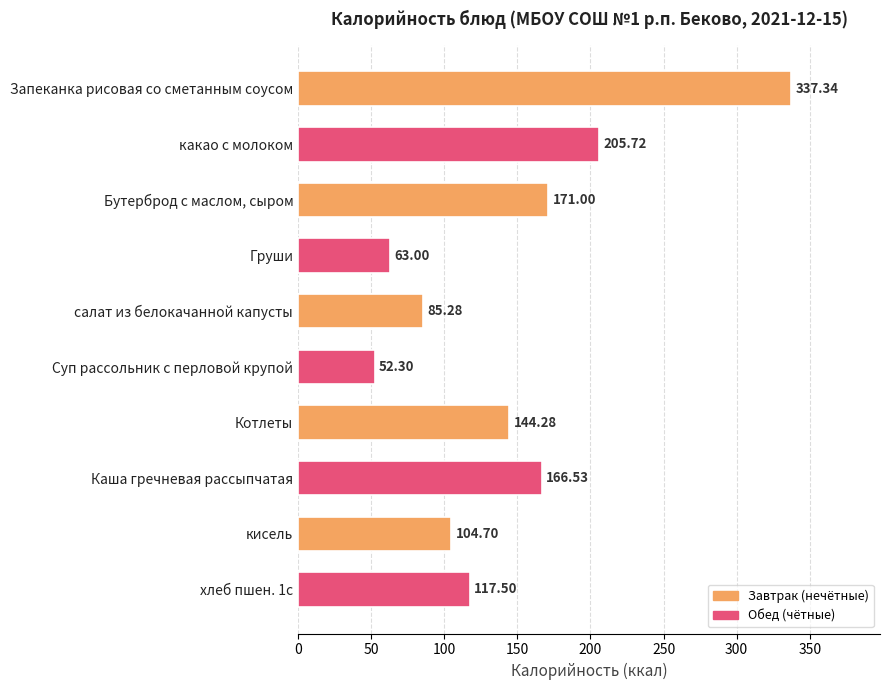

Which has a higher value, Котлеты or кисель?

Котлеты